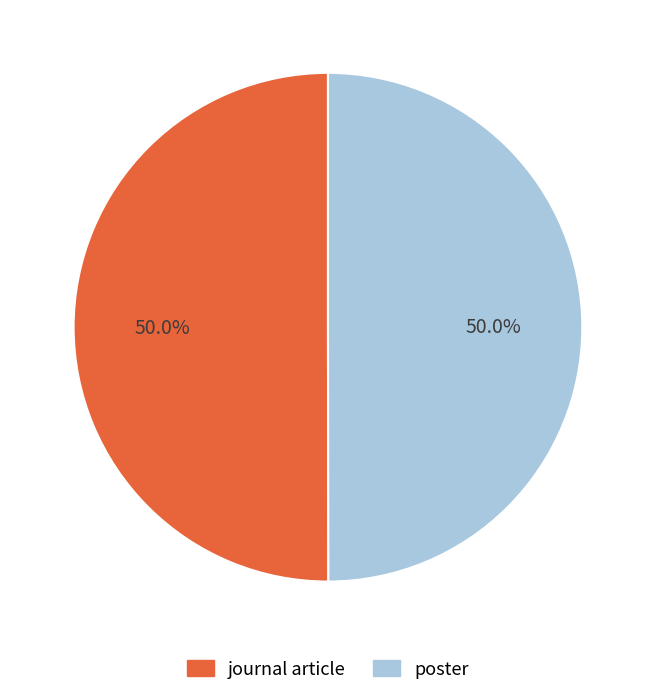

To the nearest percent, what is the combined percentage of journal article and poster?

100%